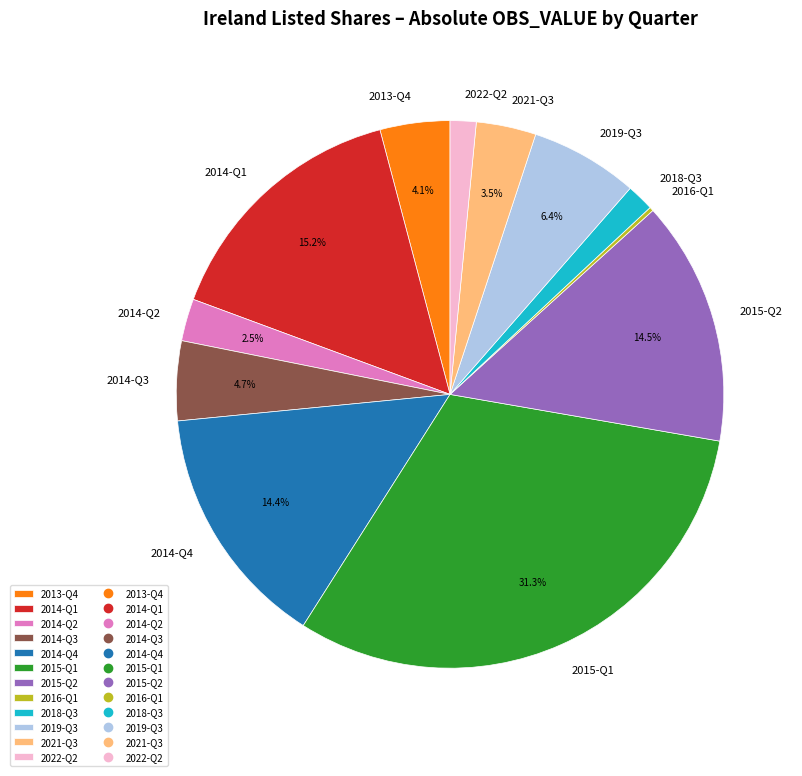

Is there a majority slice in this chart?

No